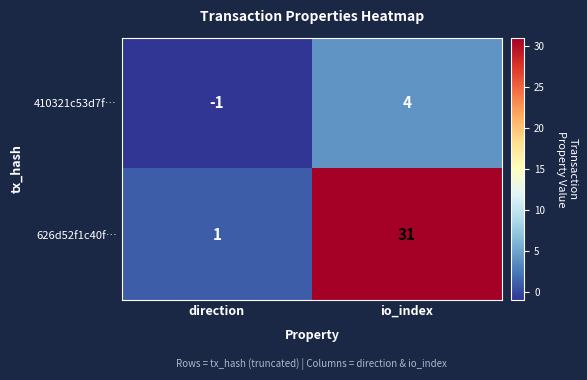

At how many categories does at least one series exceed 16?

1